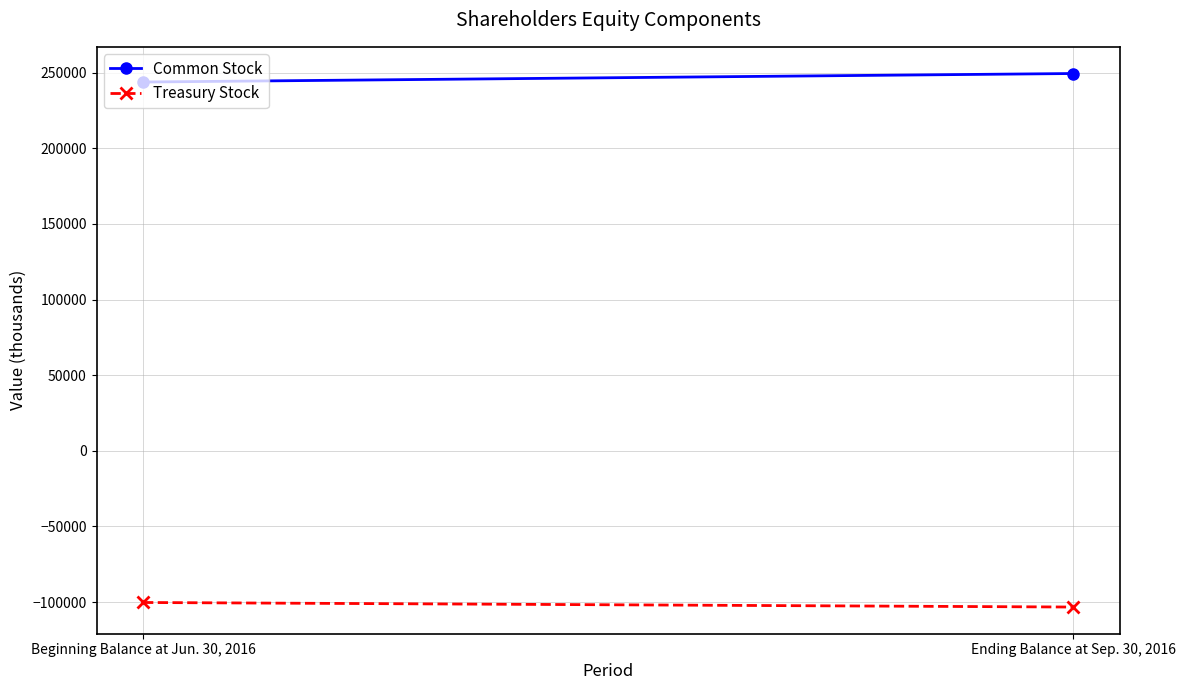

Reading right to left, list all the values displayed in this chart.

Common Stock: 249447	243812
Treasury Stock: -103261	-100245